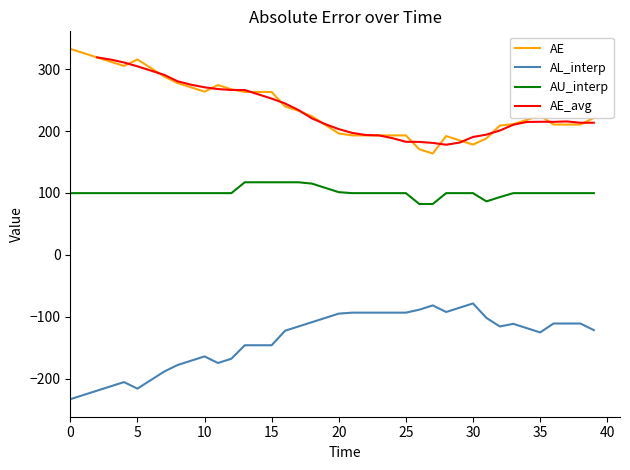

What is the difference between the AE_avg values at 11 and 33?

57.6